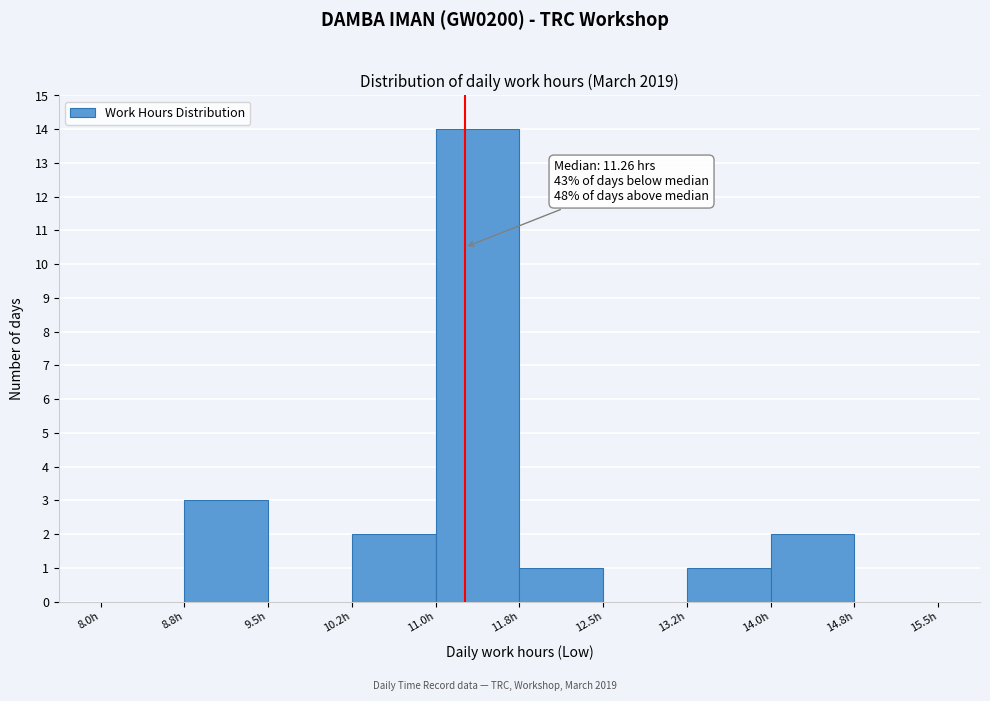

Which range on the x-axis has the tallest bar?

11.00 to 11.75